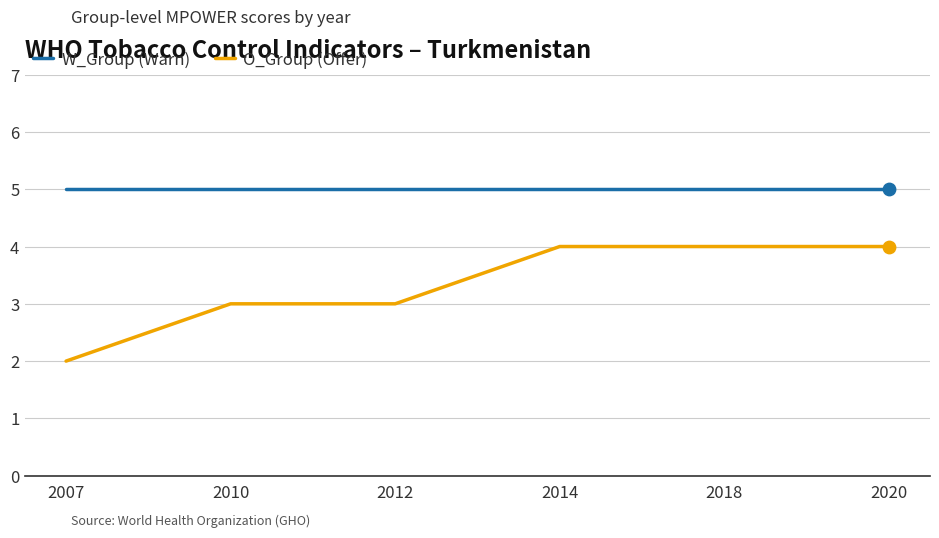

Between 2010 and 2014, which series saw the biggest shift?

O_Group (Offer)